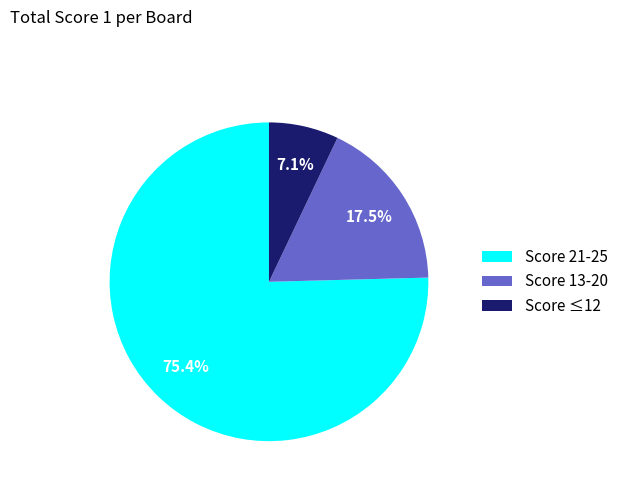

Between Score 21-25 and Score ≤12, which is larger?

Score 21-25